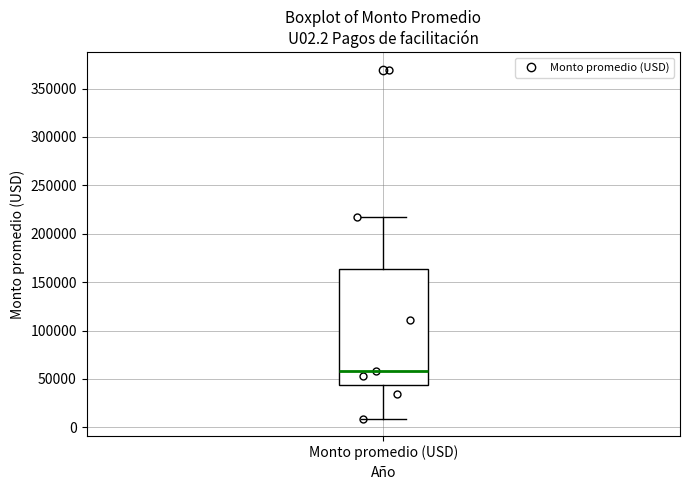

Where does the lower whisker of the box for Monto promedio (USD) end on the y-axis? The values are not printed on the chart, so give them approximately, as read against the axis.

10000